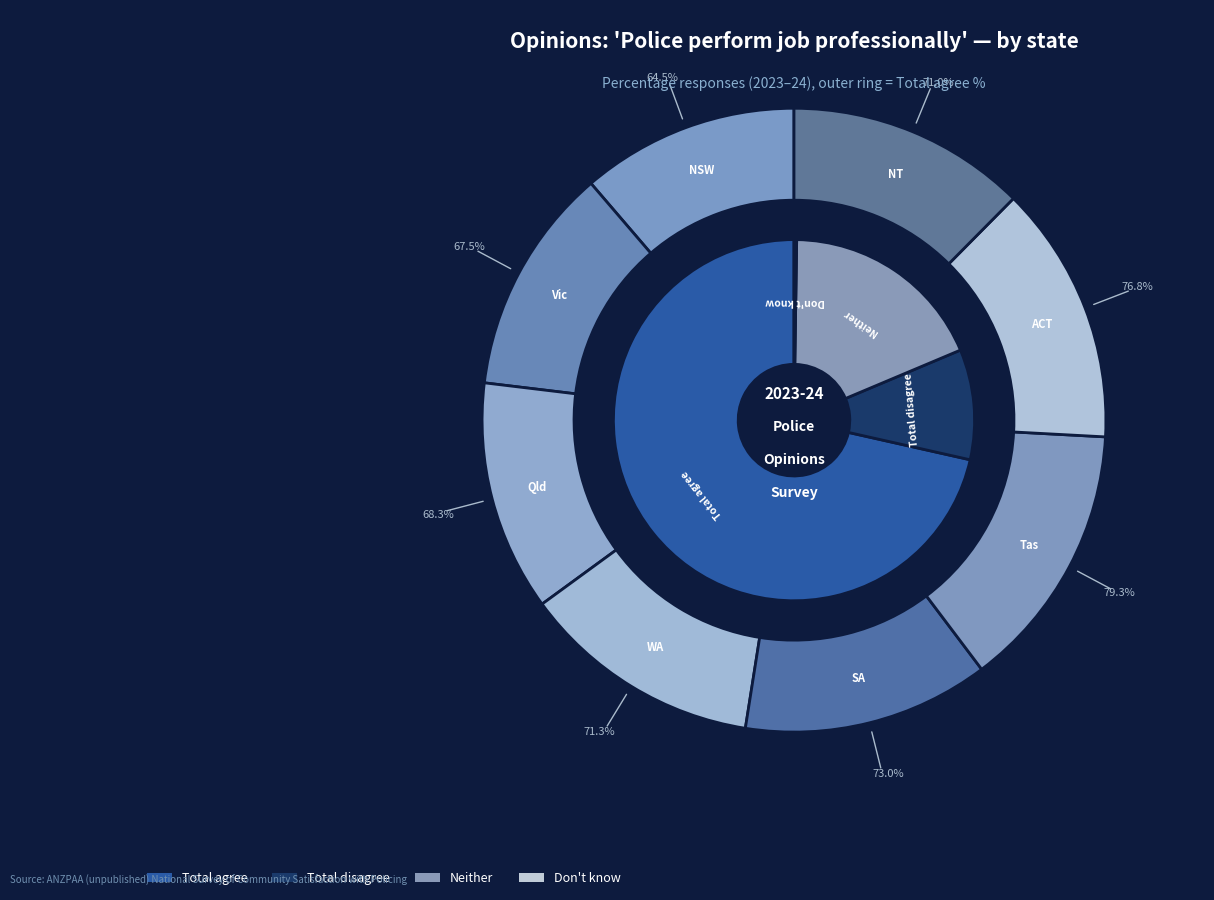

How many segments does this pie chart have?

8